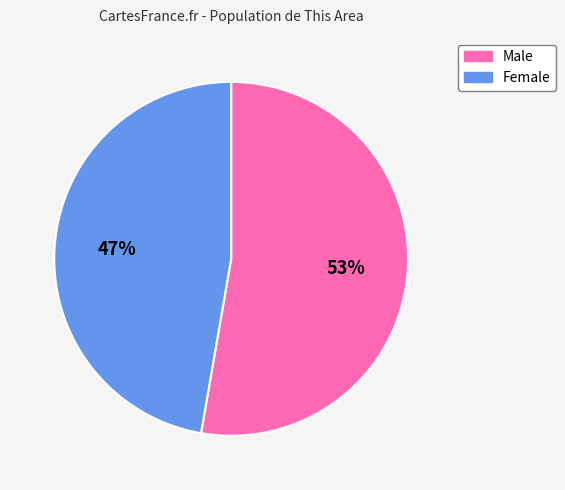

To the nearest percent, what portion does Female represent?

47%